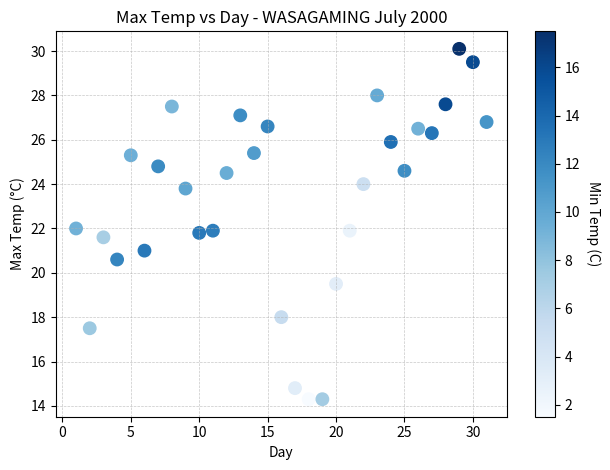

What is the range of Y values (max minus min)?

15.8